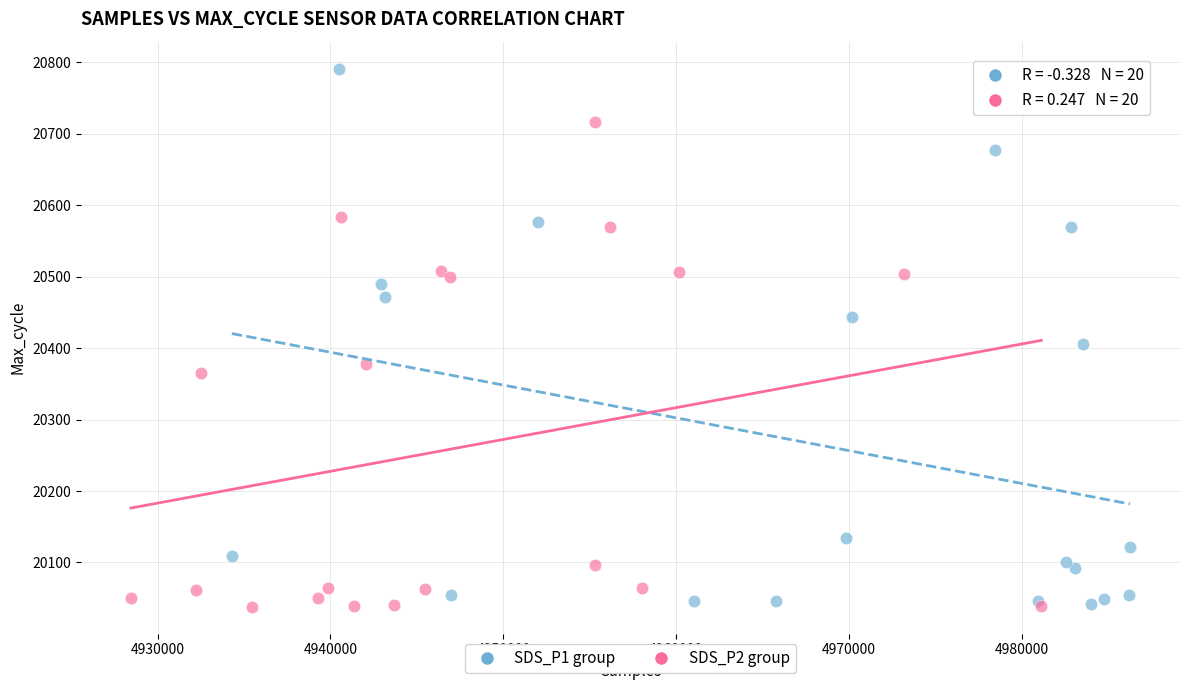

What are all the series names shown in the legend?

SDS_P1 group, SDS_P2 group